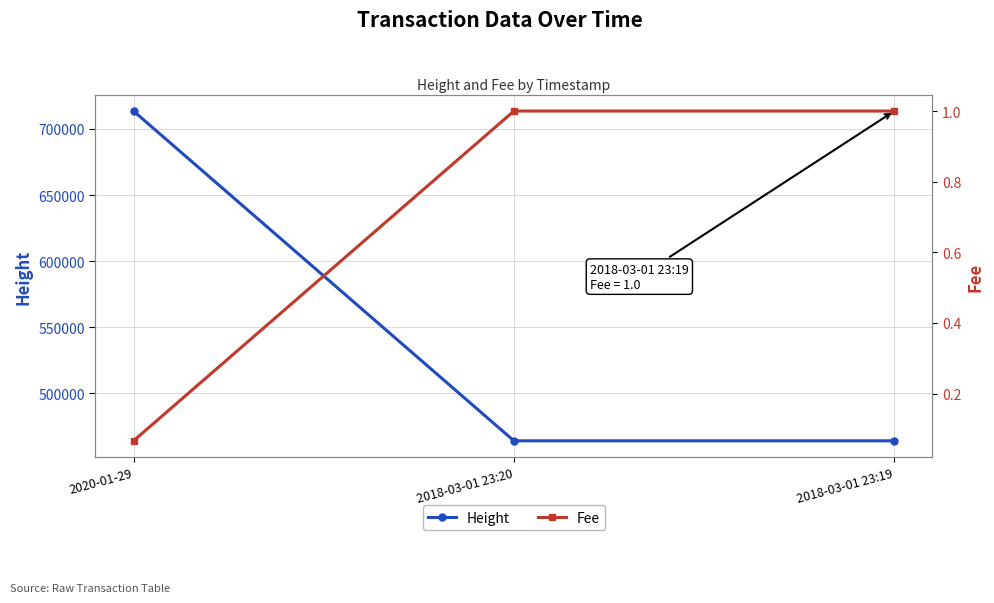

Which series has the largest total across all categories?

Height